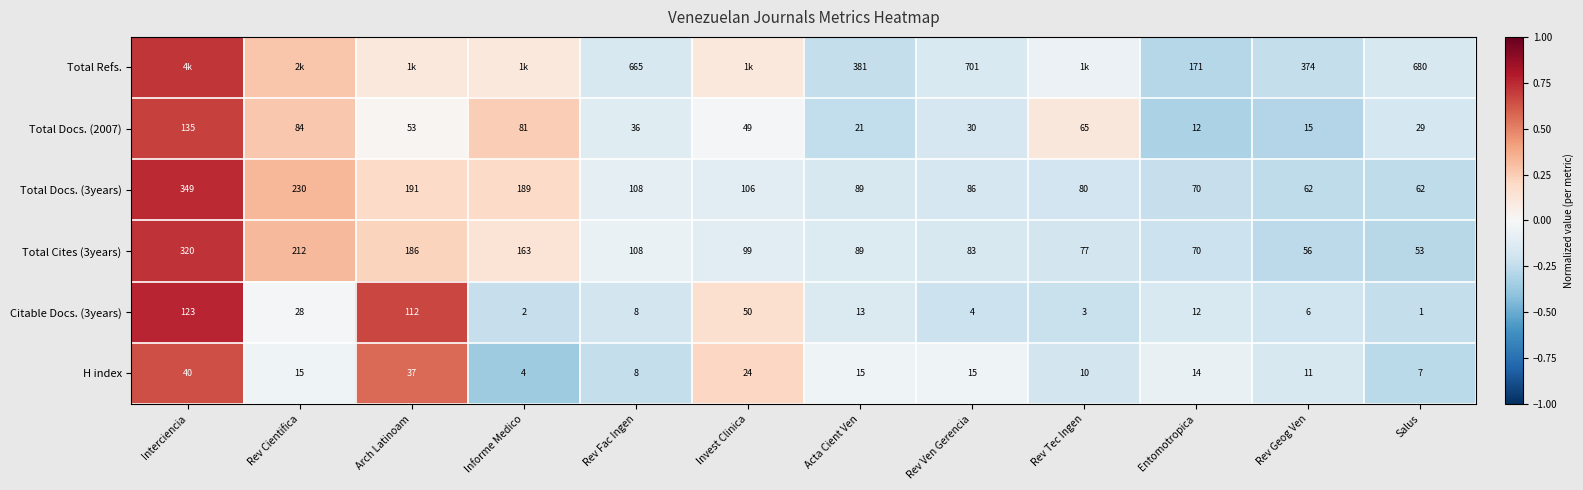

At which label does Total Docs. (3years) reach its peak?

Interciencia